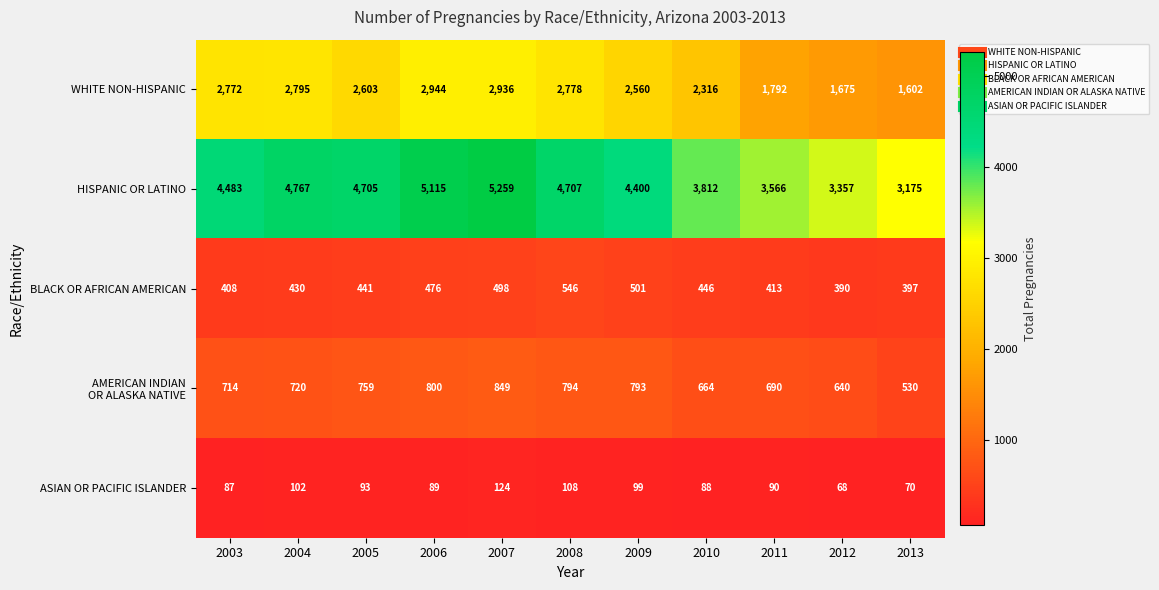

True or false: ASIAN OR PACIFIC ISLANDER has a value of 136 at 2010.

False